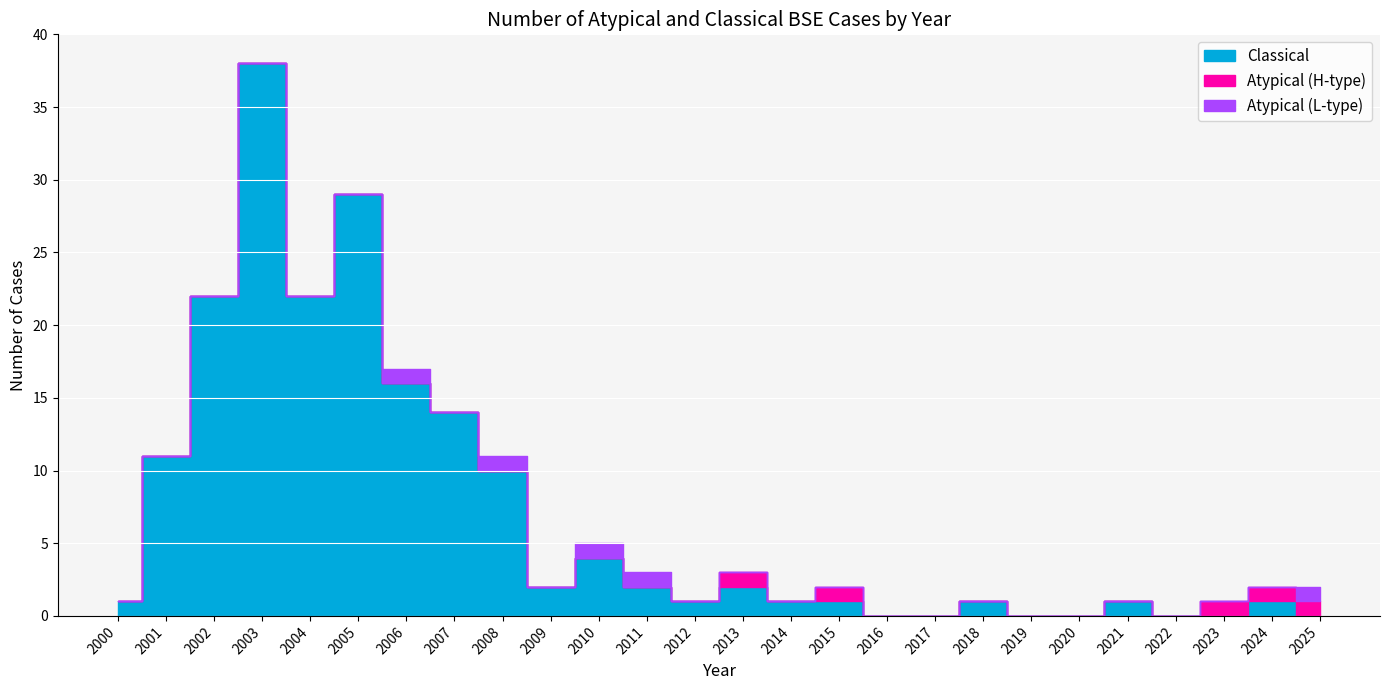

What is the value of the Classical point at the 14th from the left?

2